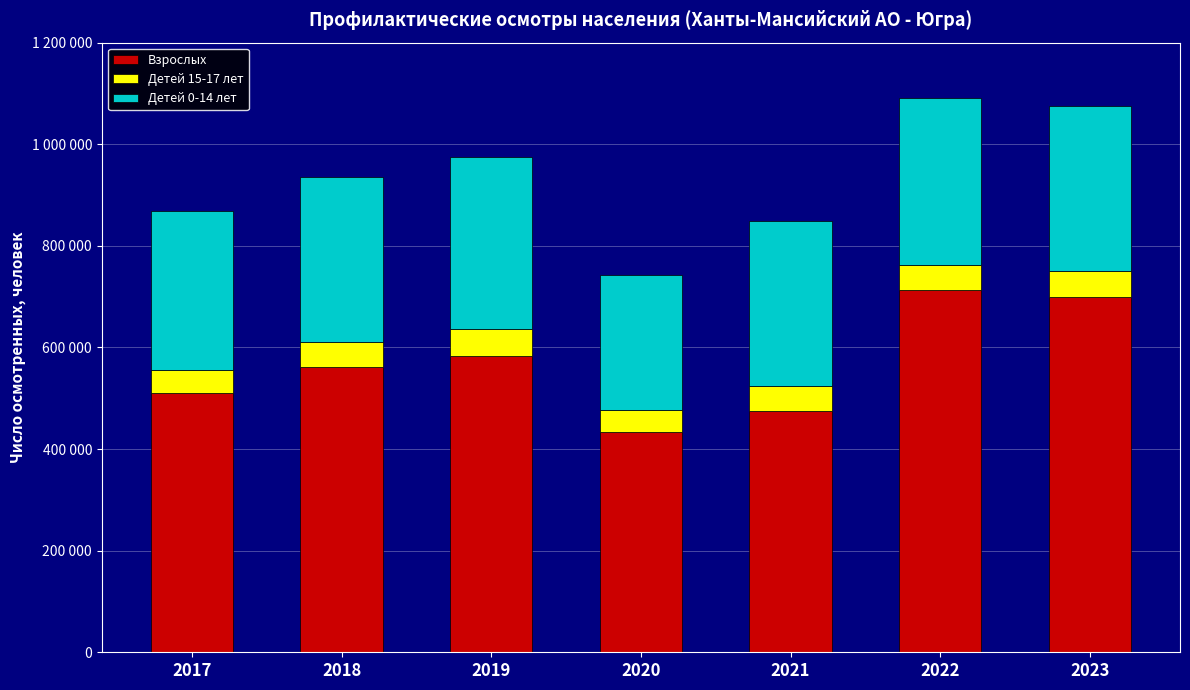

Are the bars horizontal?

No